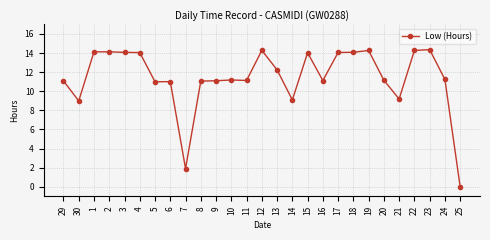

What is the greatest value displayed?

14.4